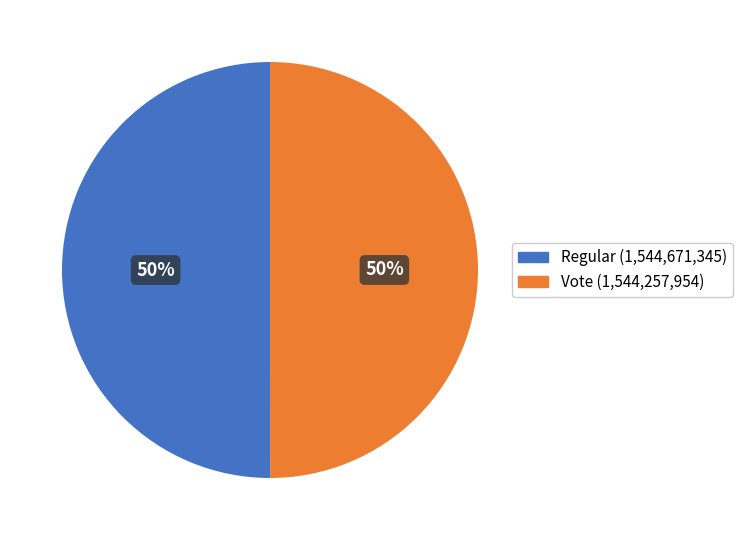

The Regular slice represents 62% of the pie. True or false?

False